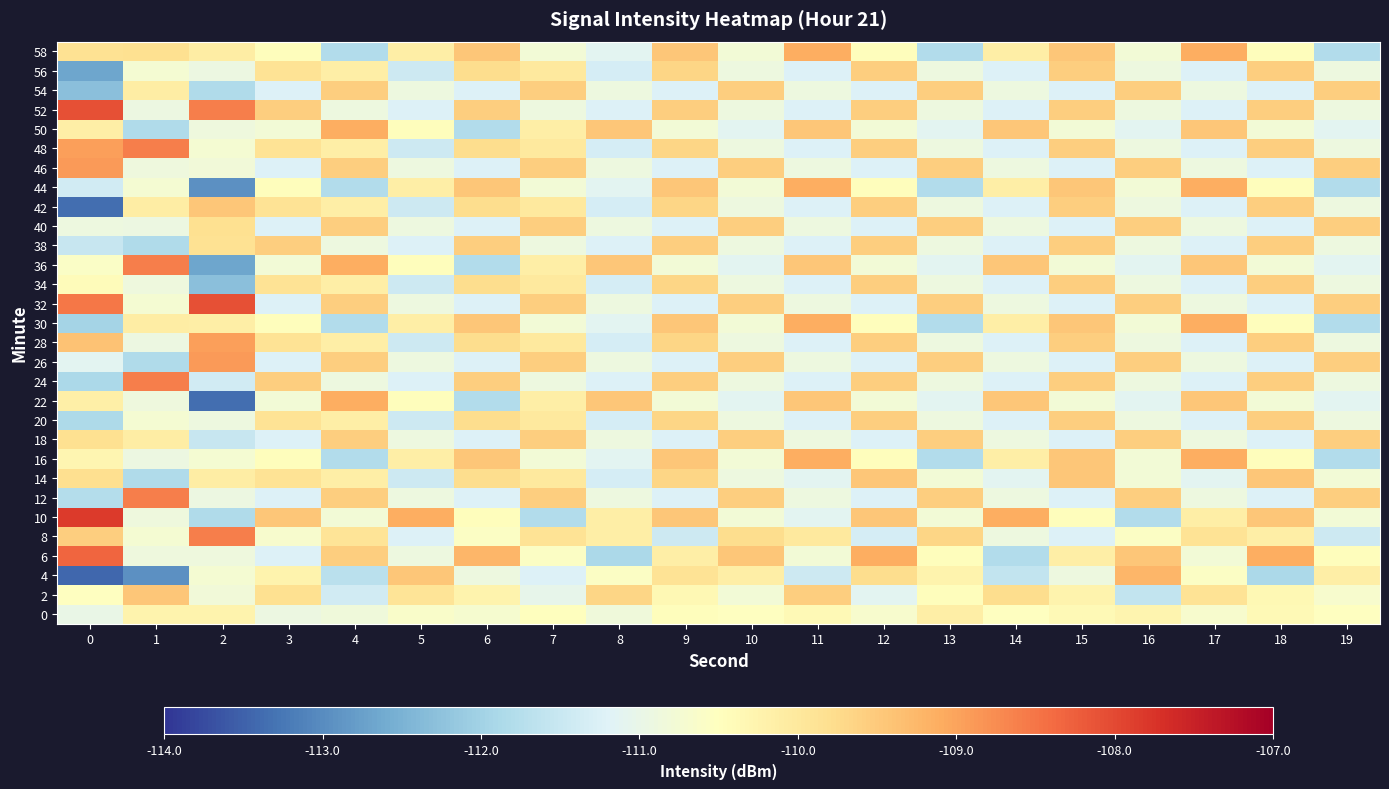

Which has a higher value, 4 or 1?

1